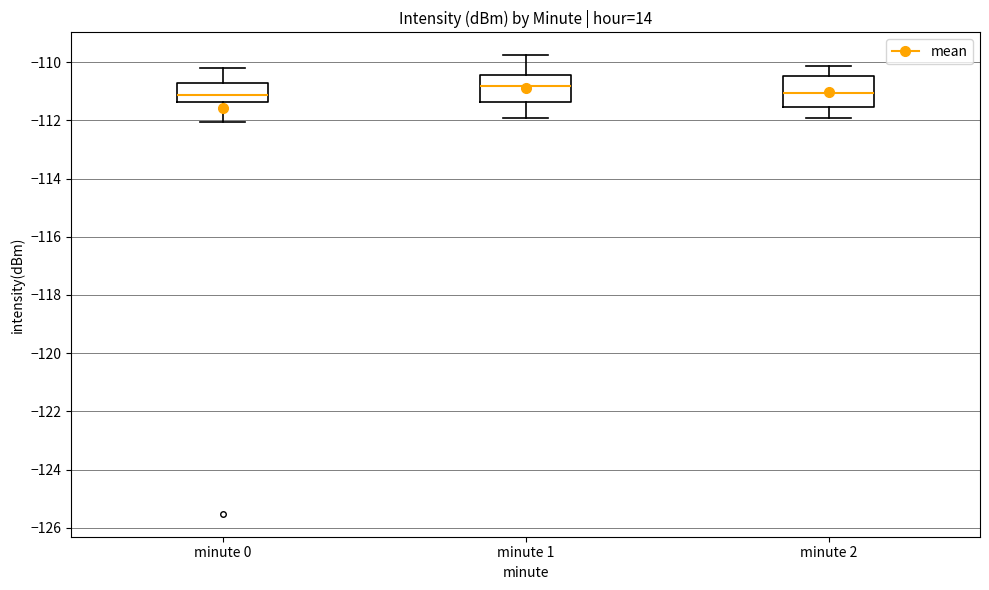

Reading left to right, read every box against the y-axis: the position of its median line, the range the box covers, and the ends of its whiskers. The values are not printed on the chart, so give them approximately, as read against the axis.

minute 0: median -111.2, box -111.4 to -110.8, whiskers -112.0 to -110.2
minute 1: median -110.8, box -111.4 to -110.4, whiskers -112.0 to -109.8
minute 2: median -111.0, box -111.6 to -110.4, whiskers -112.0 to -110.2